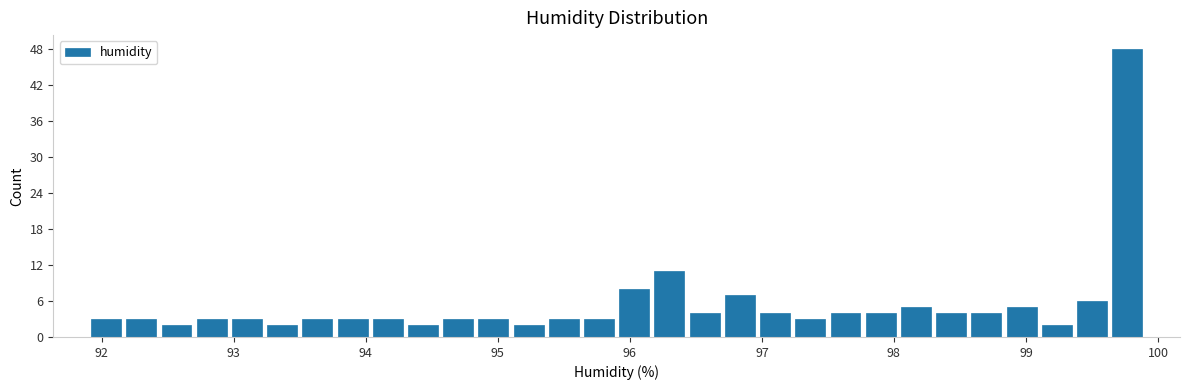

Read against the x-axis, roughly where is the centre of the tallest bar?

99.8